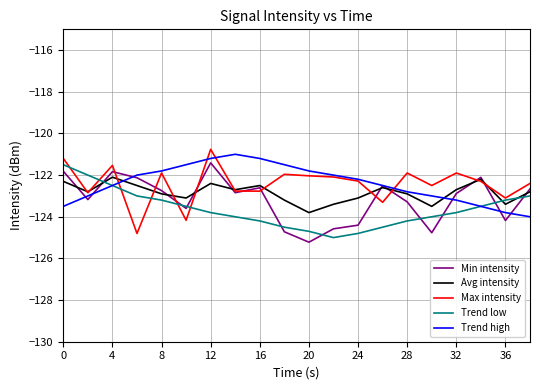

What is the minimum value for Trend low?

-125.0